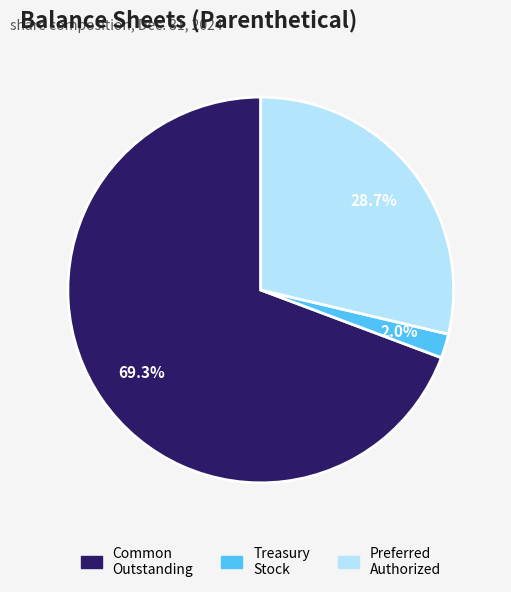

To the nearest percent, what is the average slice percentage?

33%